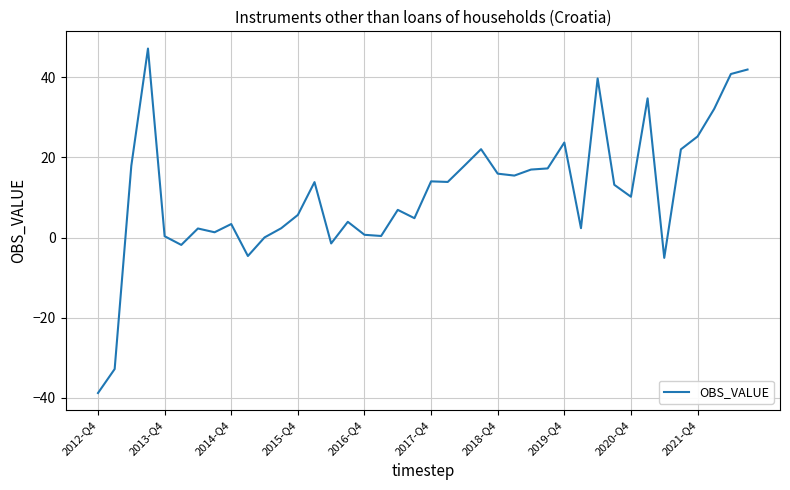

What is the greatest value displayed?

47.1